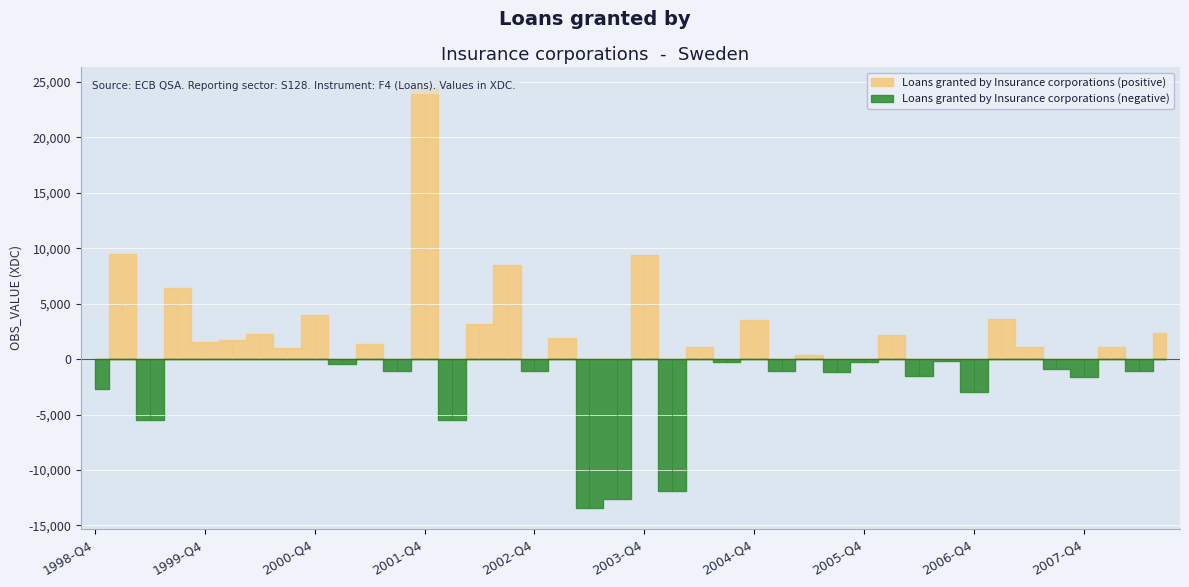

The chart shows a value of 3991 at 2000-Q4. True or false?

True